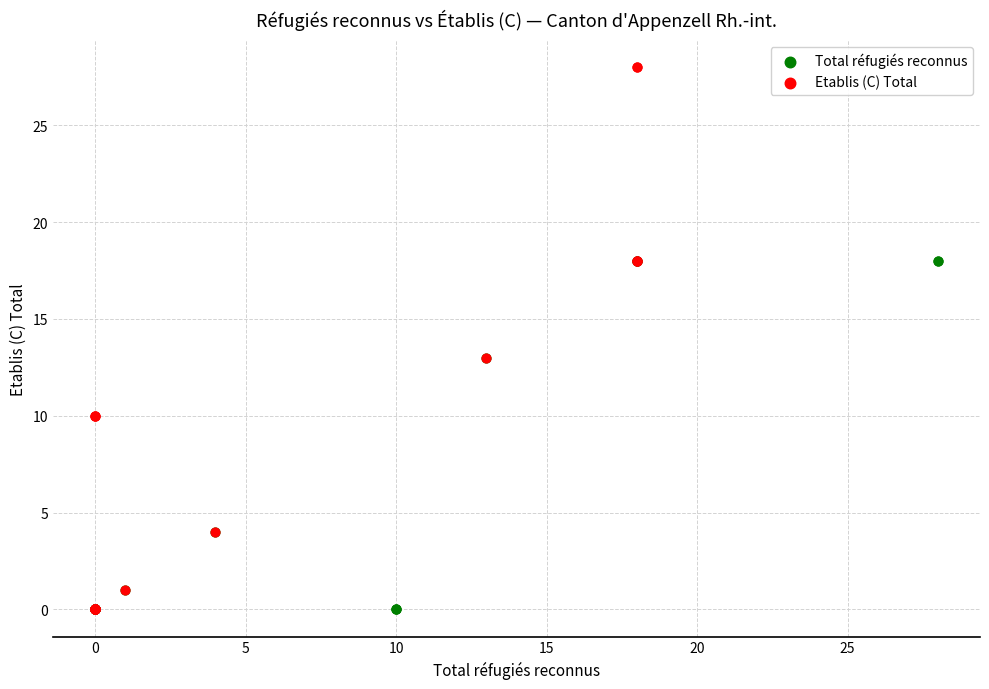

Which series has the widest spread of Y values?

Etablis (C) Total